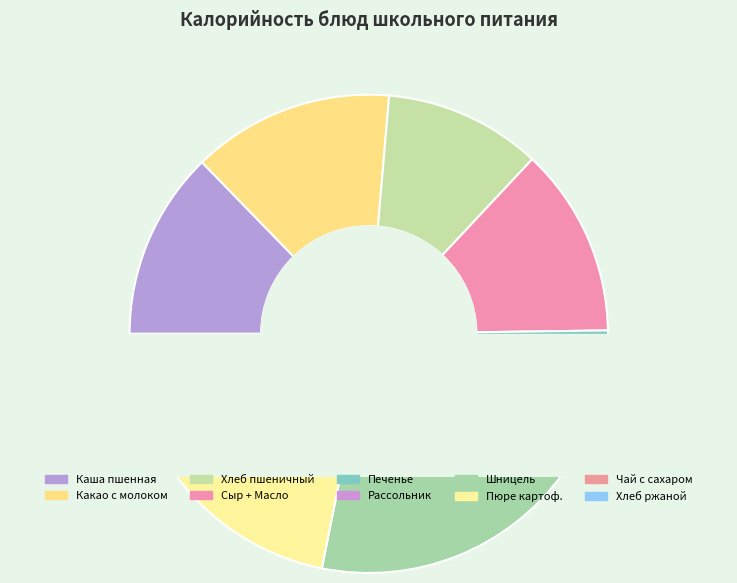

Rank the categories by value from lowest to highest.

Печенье, Чай с сахаром, Хлеб ржаной, Рассольник Ленинградский, Хлеб пшеничный, Каша молочная пшенная, Сыр порционный + Масло сливочное, Пюре картофельное, Какао с молоком, Шницель из свинины